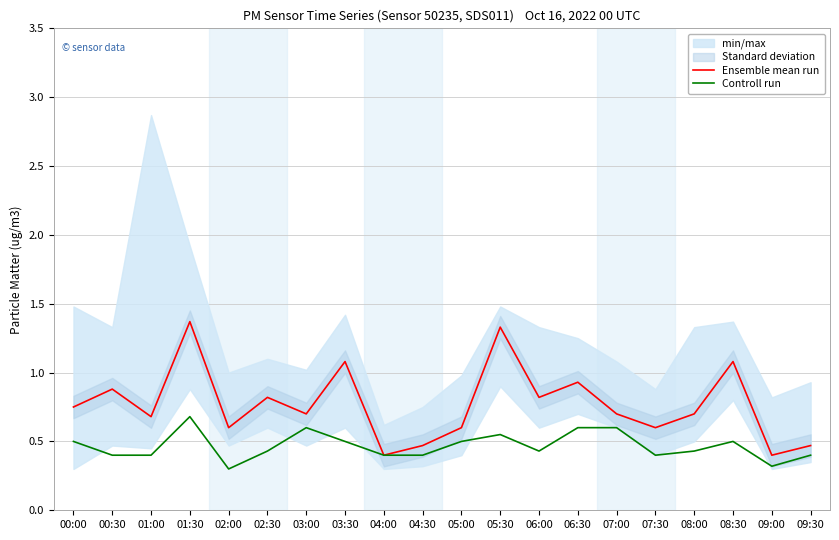

In Controll run, how many points are higher than both neighbors (excluding endpoints)?

4